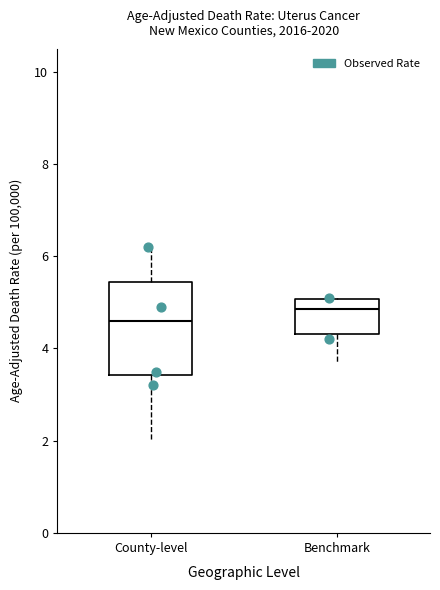

Where does the upper whisker of the box for County-level end on the y-axis? The values are not printed on the chart, so give them approximately, as read against the axis.

6.2